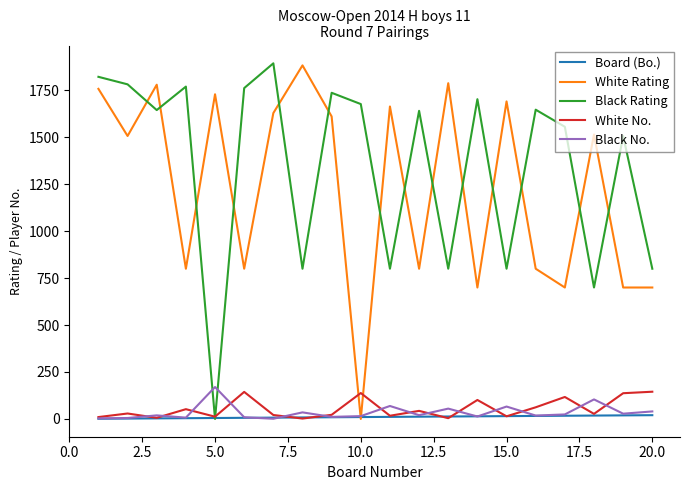

Which series has the largest total across all categories?

Black Rating